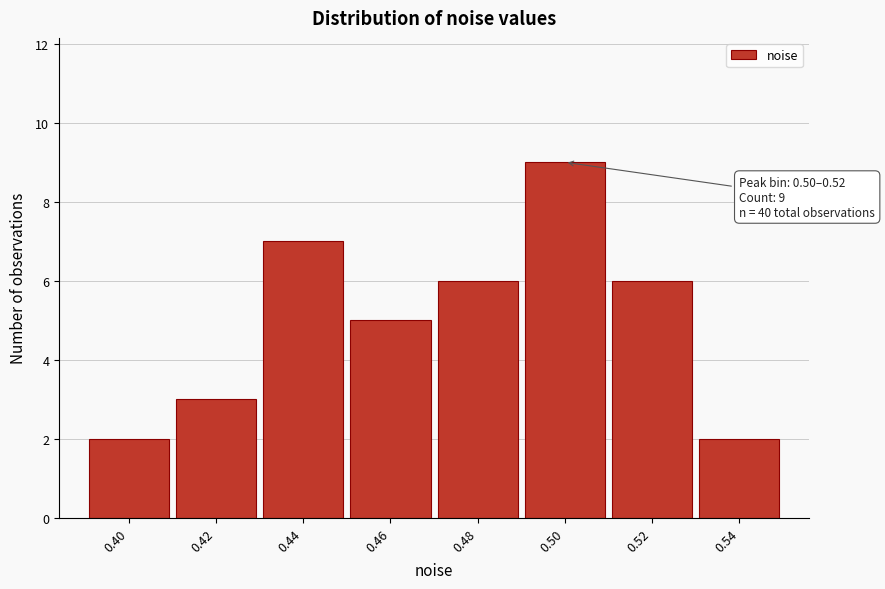

Reading left to right, extract all data points from this chart.

2	3	7	5	6	9	6	2